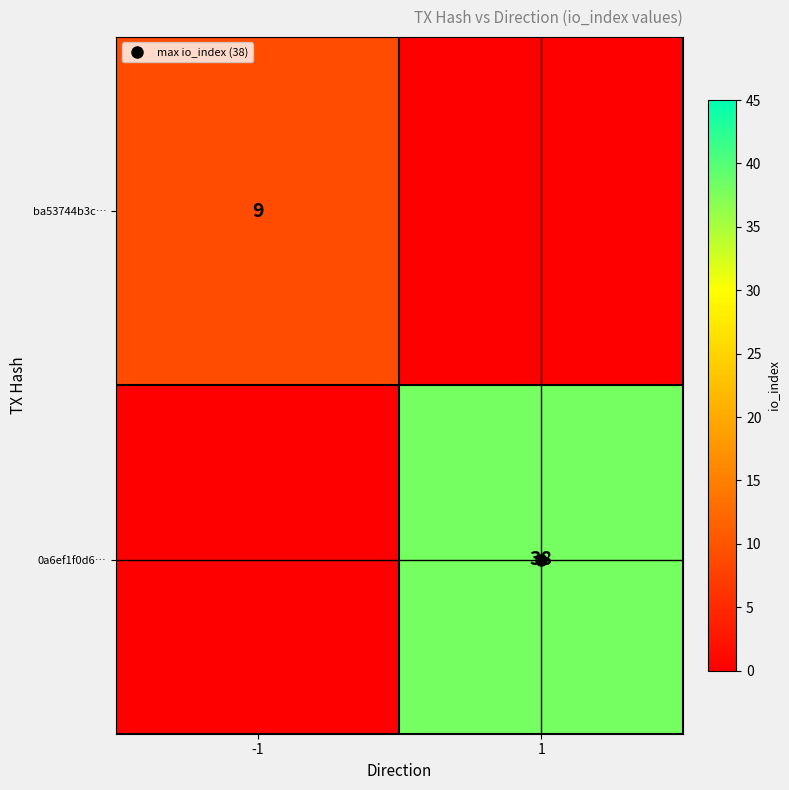

How many categories are shown in the chart?

2